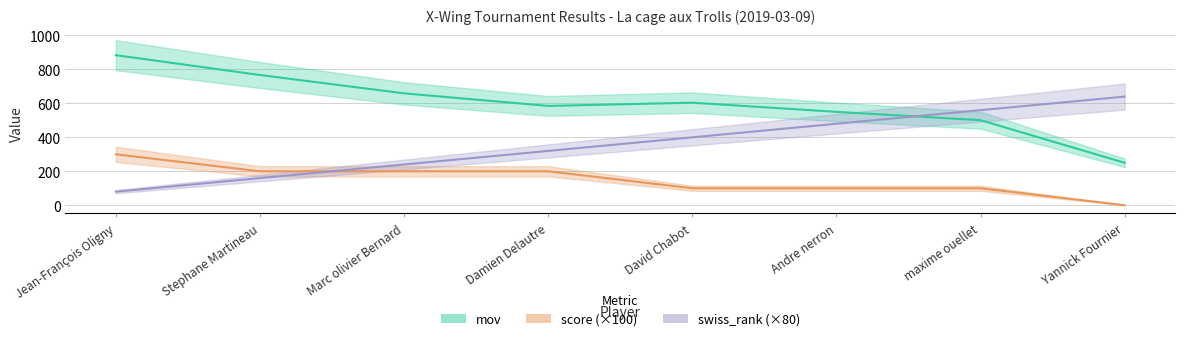

Reading left to right, extract all data points from this chart.

mov: Jean-François Oligny=884	Stephane Martineau=767	Marc olivier Bernard=659	Damien Delautre=585	David Chabot=604	Andre nerron=550	maxime ouellet=501	Yannick Fournier=250
swiss_rank: Jean-François Oligny=80	Stephane Martineau=160	Marc olivier Bernard=240	Damien Delautre=320	David Chabot=400	Andre nerron=480	maxime ouellet=560	Yannick Fournier=640
score: Jean-François Oligny=300	Stephane Martineau=200	Marc olivier Bernard=200	Damien Delautre=200	David Chabot=100	Andre nerron=100	maxime ouellet=100	Yannick Fournier=0